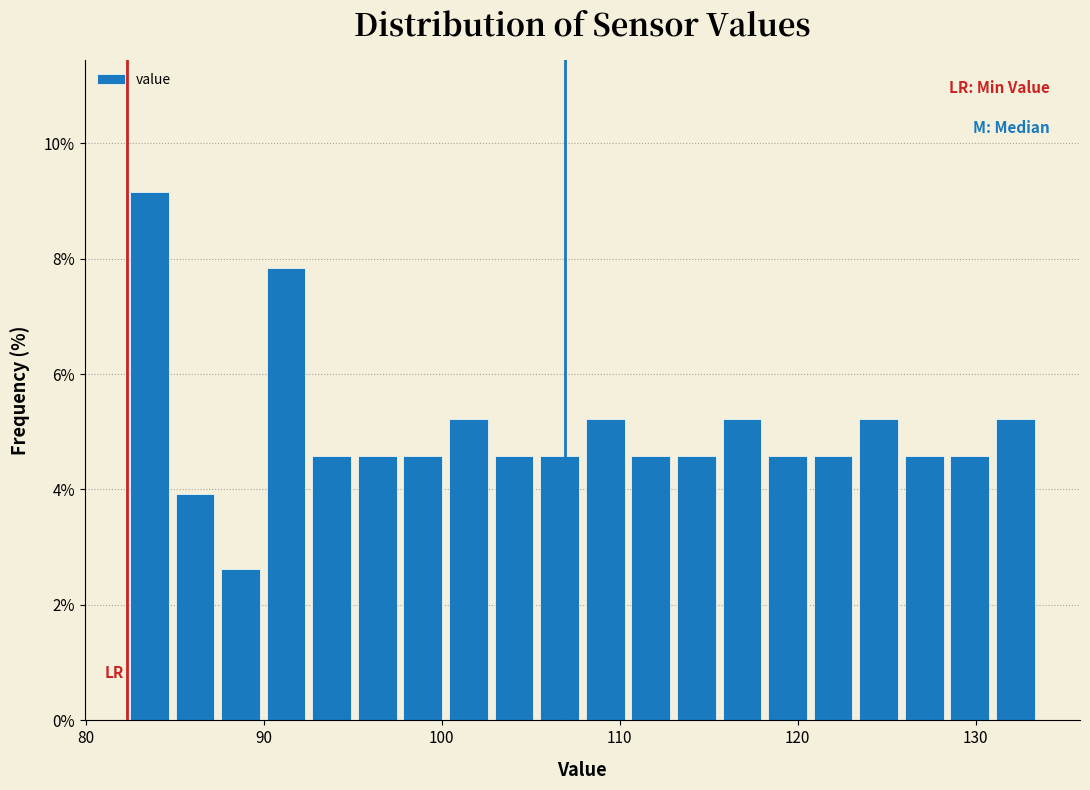

Around what value on the x-axis is the tallest bar? Give the approximate position of its centre, as read against the axis.

84